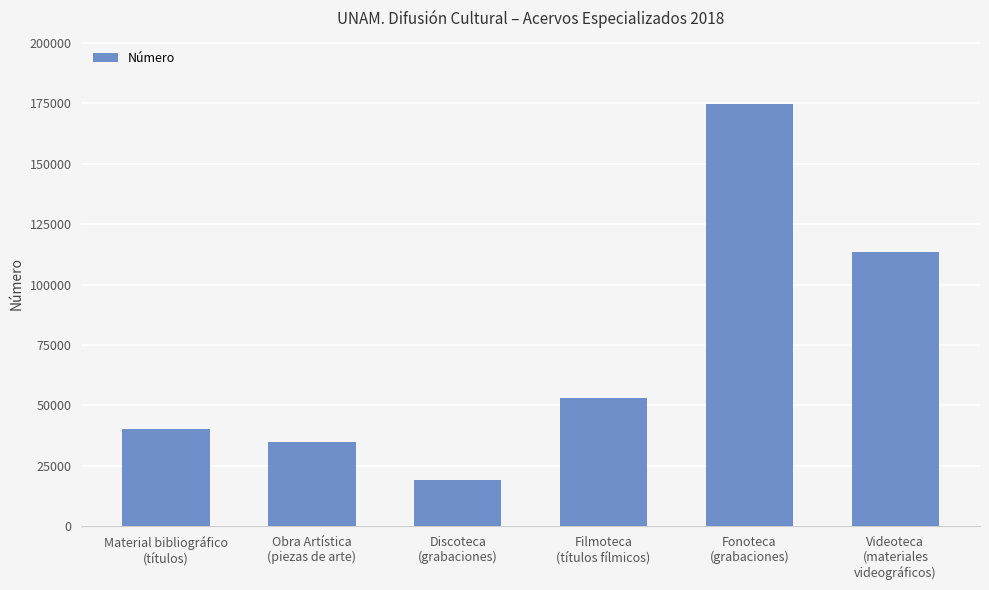

What is the difference between the maximum and second lowest values?

139813